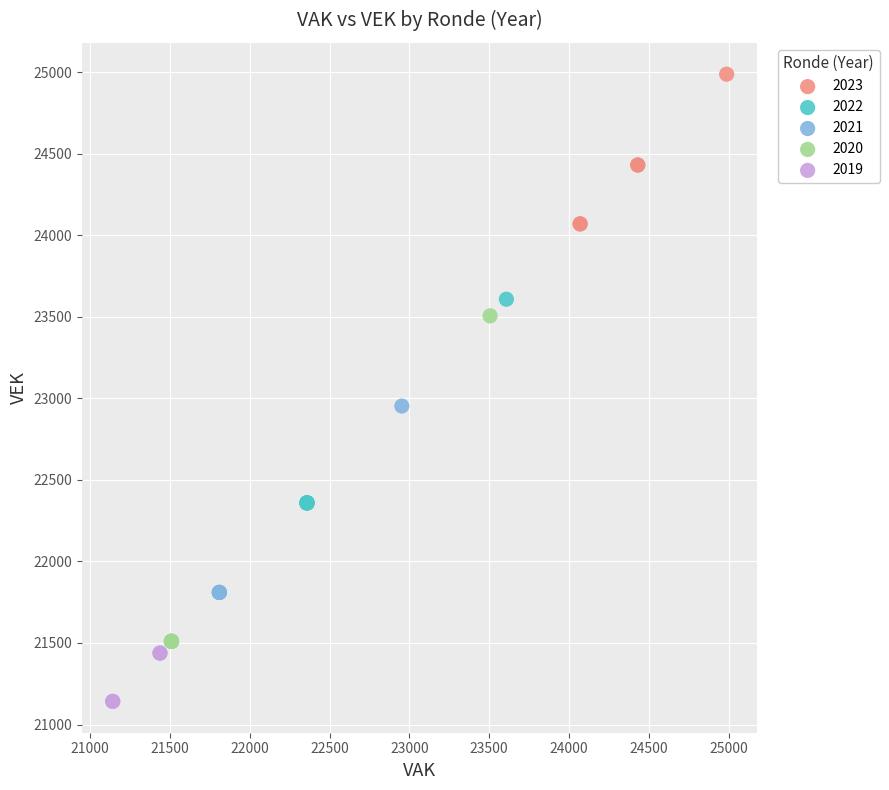

Which series reaches the maximum Y coordinate?

2023